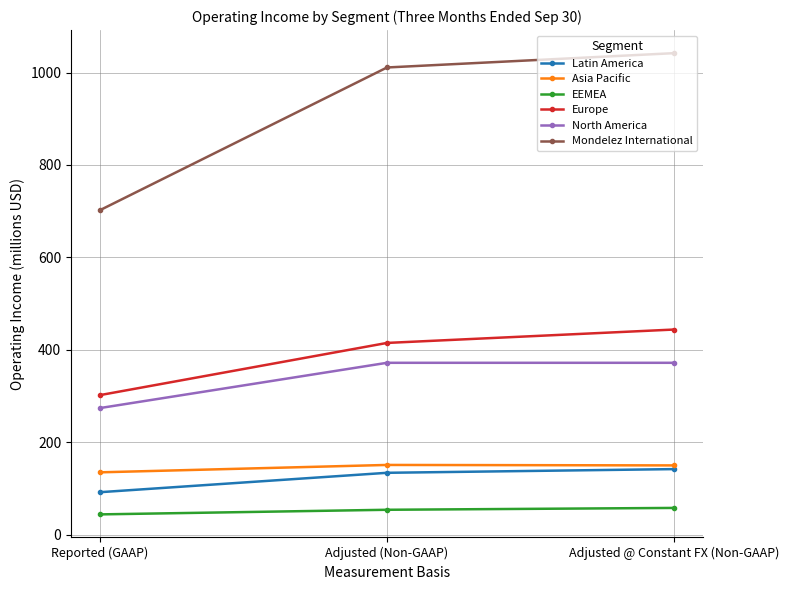

What is the spread (max minus min) of values at Reported (GAAP)?

658